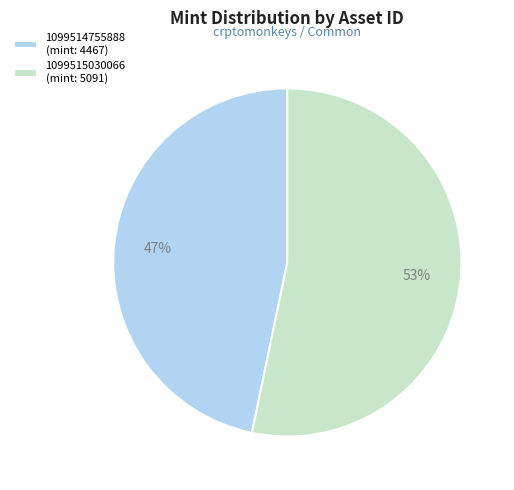

To the nearest percent, what is the combined percentage of 1099515030066 (mint: 5091) and 1099514755888 (mint: 4467)?

100%